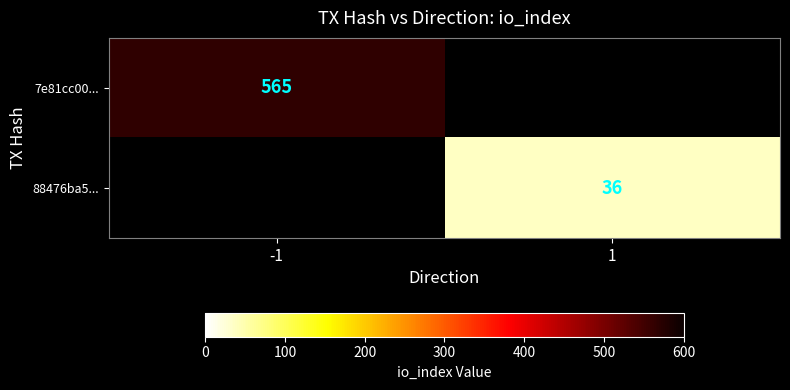

Between 1 and -1, which is larger?

-1